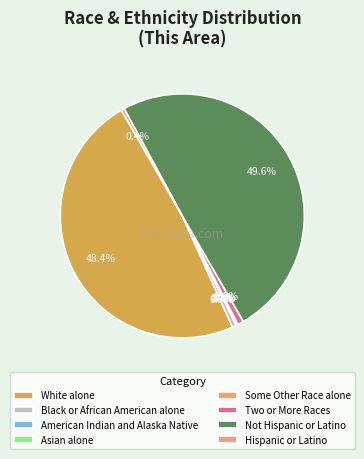

Do American Indian and Alaska Native and Some Other Race alone together represent more than half of the pie?

No